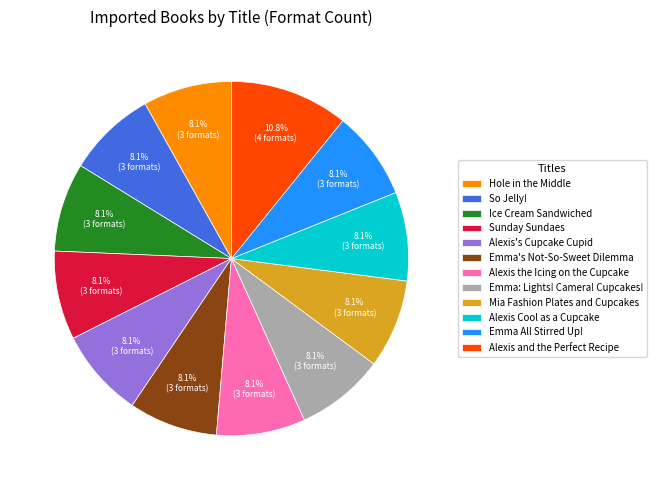

To the nearest percent, what is the combined percentage of Emma: Lights! Camera! Cupcakes! and So Jelly!?

16%